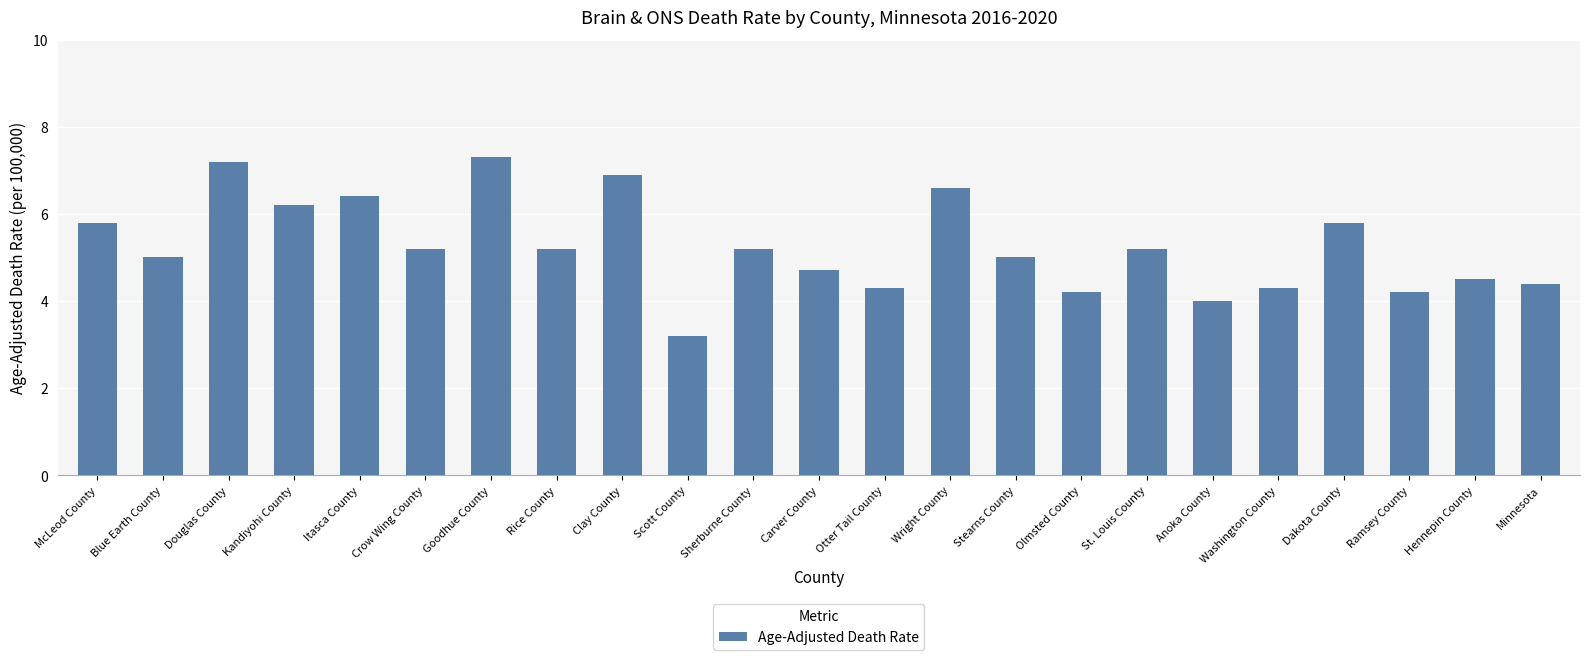

Which category has the lowest value across all series?

Scott County